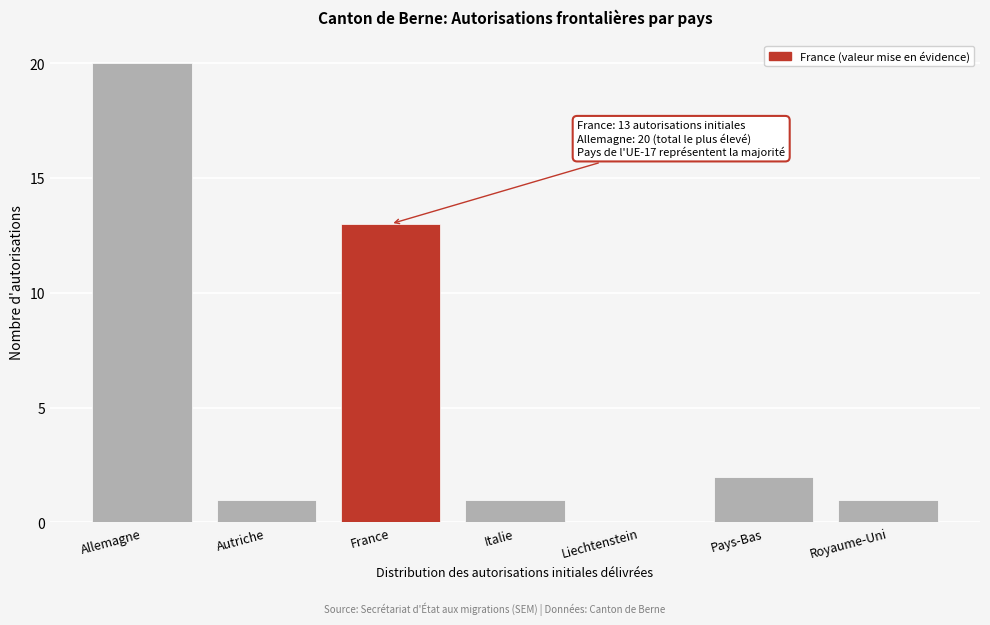

Reading right to left, what are all the values shown in this chart?

Royaume-Uni=1	Pays-Bas=2	Liechtenstein=0	Italie=1	France=13	Autriche=1	Allemagne=20